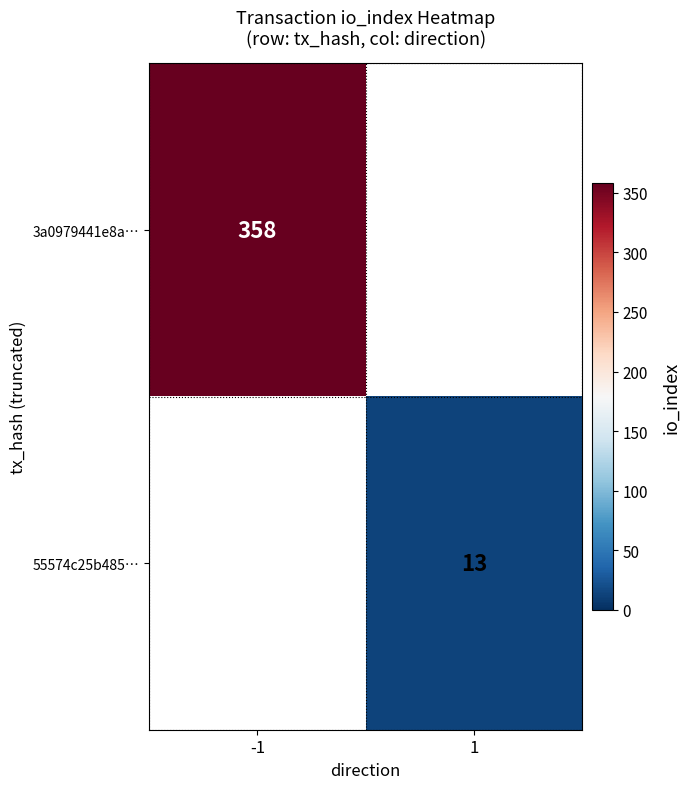

The value of 55574c25b485… at 1 is 5. True or false?

False